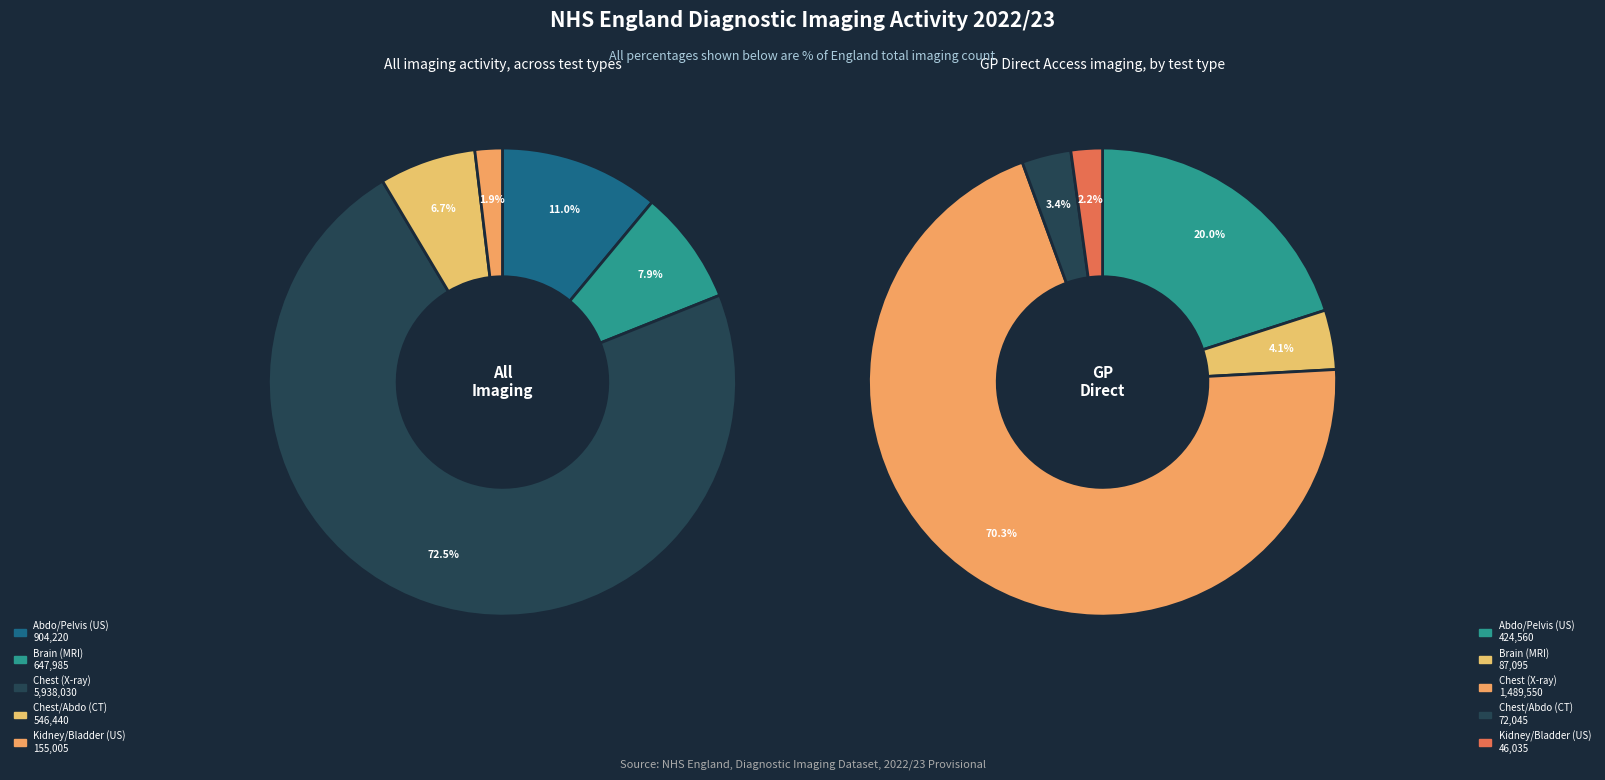

Is Kidney or Bladder (Ultrasound) the majority of the pie?

No